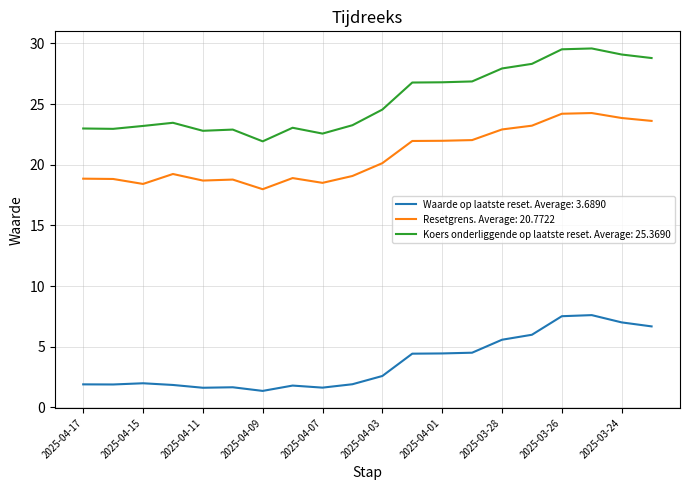

How many categories are shown in the chart?

20